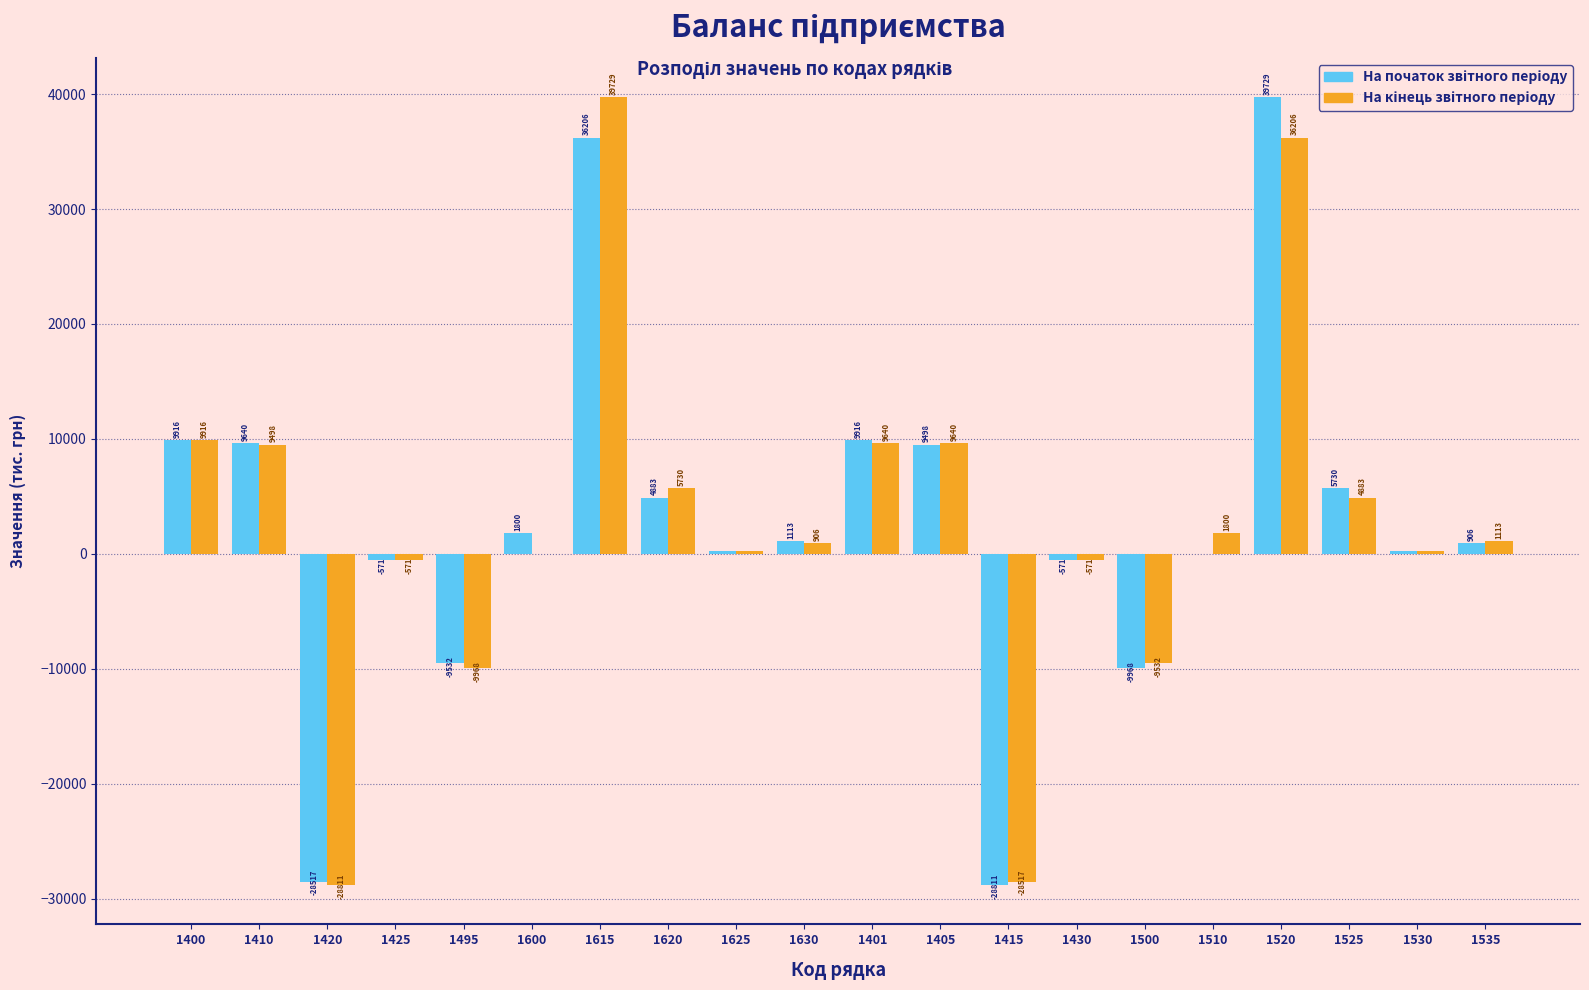

What is the maximum value shown in the chart?

39729